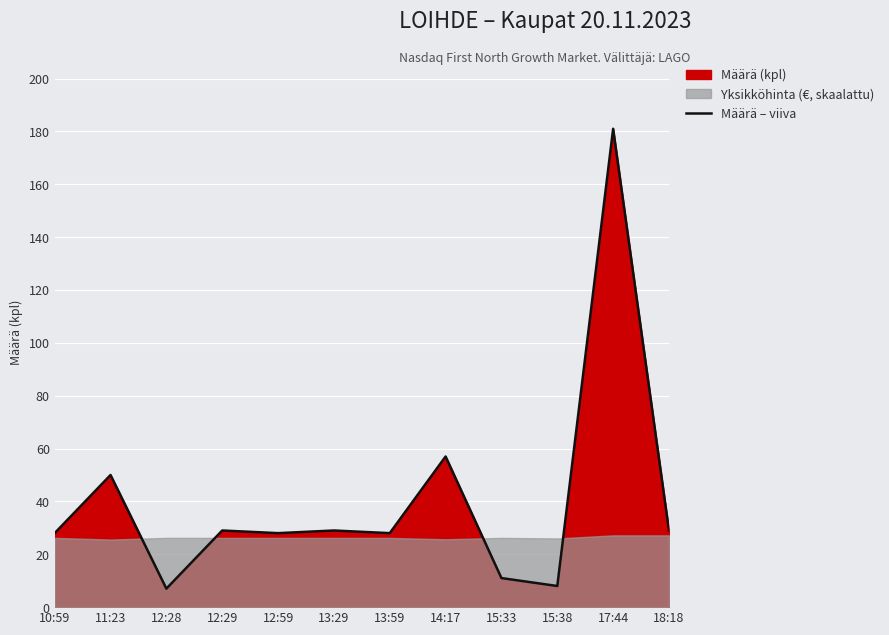

What is the change in value from 13:59 to 18:18?

+1